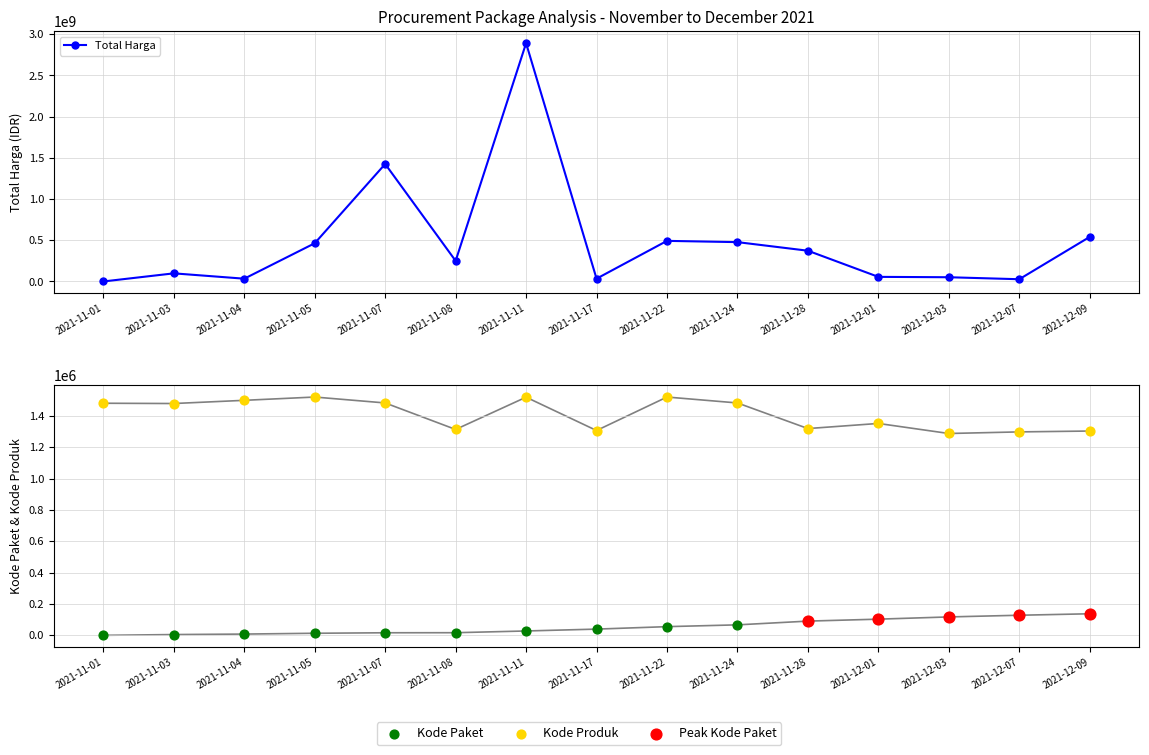

Is the value of Kode Produk at 2021-11-07 greater than the value of Total Harga at 2021-11-28?

No